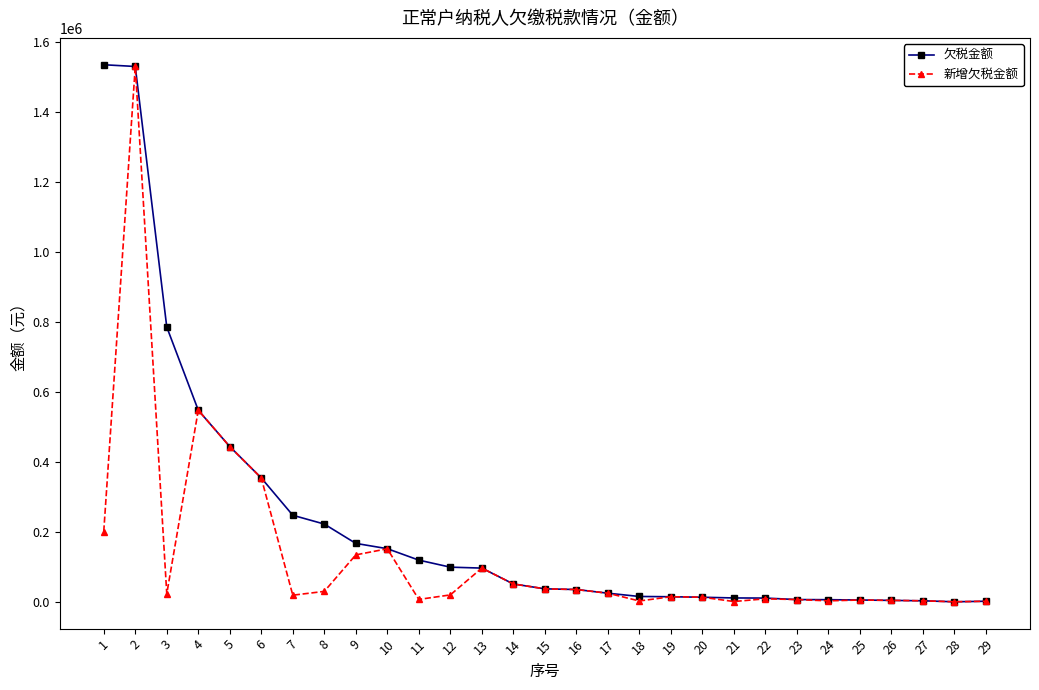

What is the highest value of the 新增欠税金额 series?

1530053.2